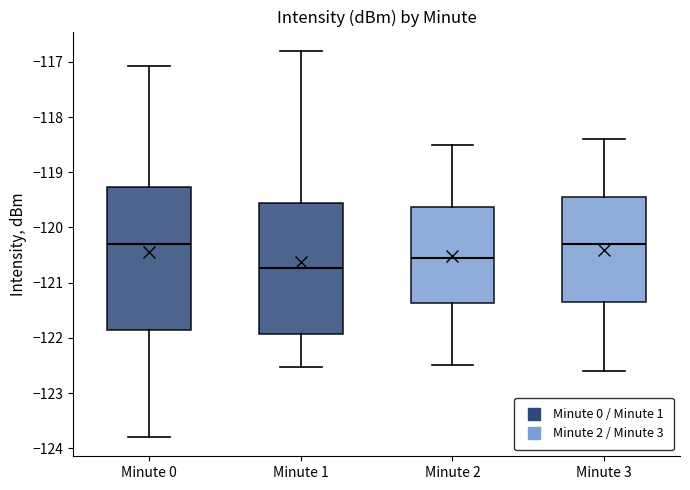

Reading left to right, transcribe this box plot: for each box, give where its median line is, the range the box spans, and where its two whiskers end, as read against the y-axis. The values are not printed on the chart, so give them approximately, as read against the axis.

Minute 0: median -120.3, box -121.9 to -119.3, whiskers -123.8 to -117.1
Minute 1: median -120.7, box -121.9 to -119.6, whiskers -122.5 to -116.8
Minute 2: median -120.5, box -121.4 to -119.6, whiskers -122.5 to -118.5
Minute 3: median -120.3, box -121.3 to -119.4, whiskers -122.6 to -118.4